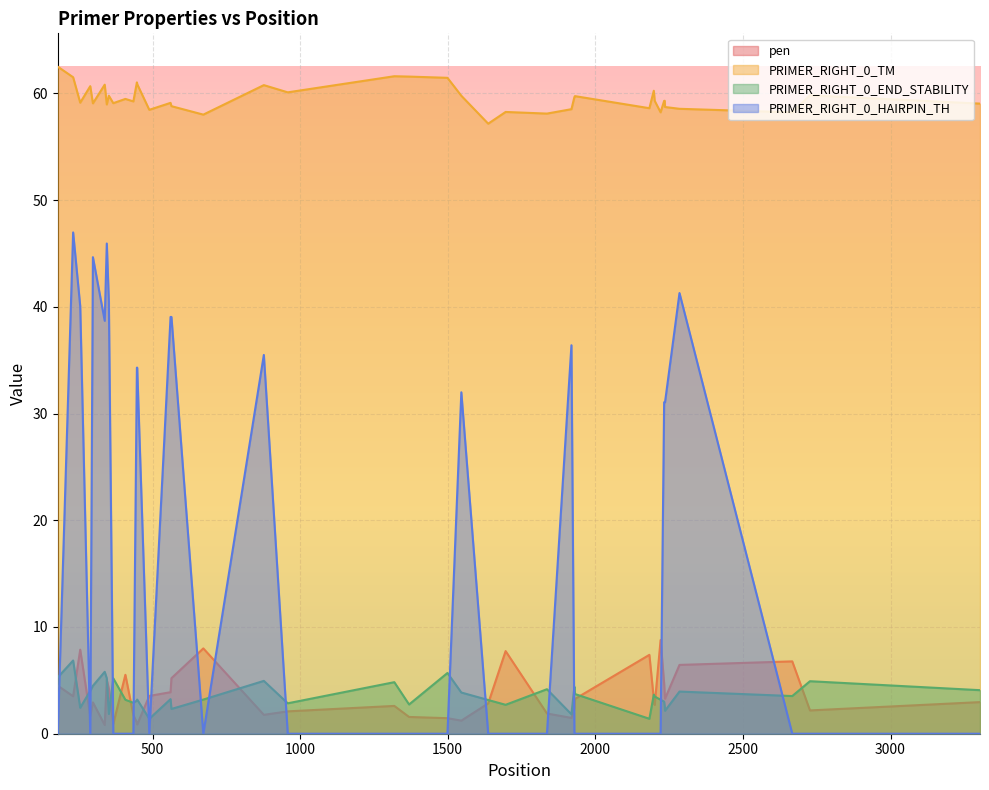

Which series has the widest spread of values?

PRIMER_RIGHT_0_HAIRPIN_TH